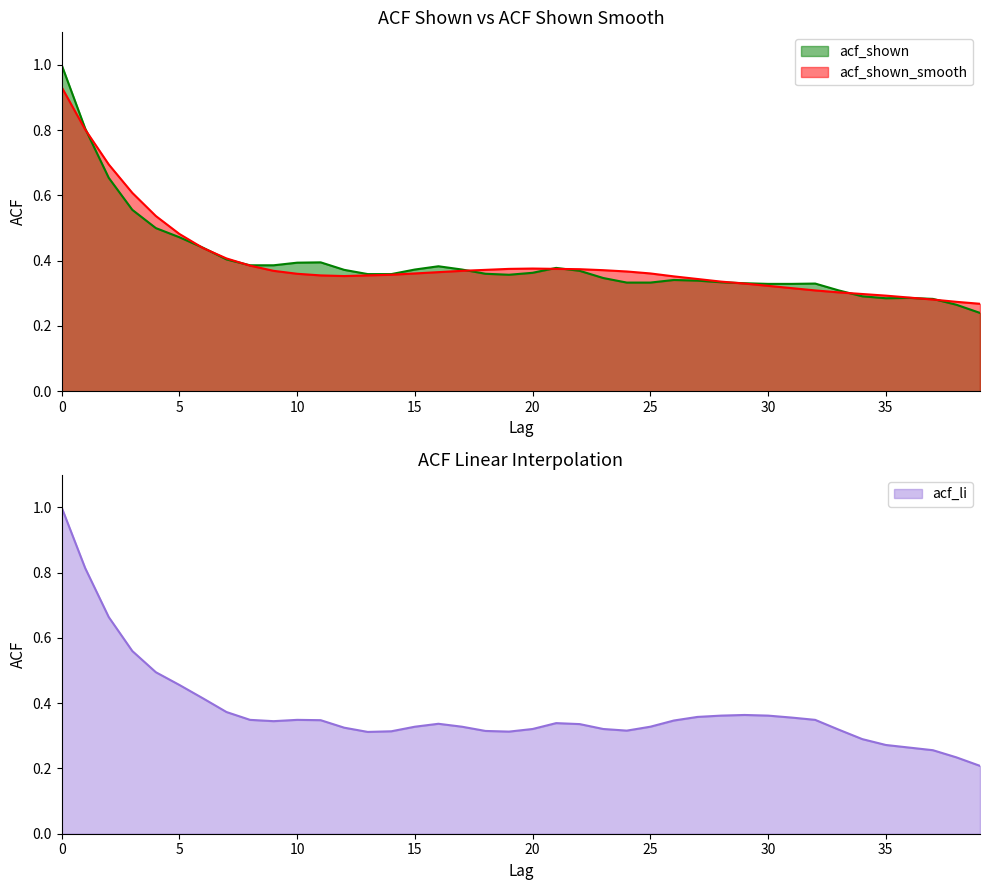

Does the chart have visible grid lines?

No